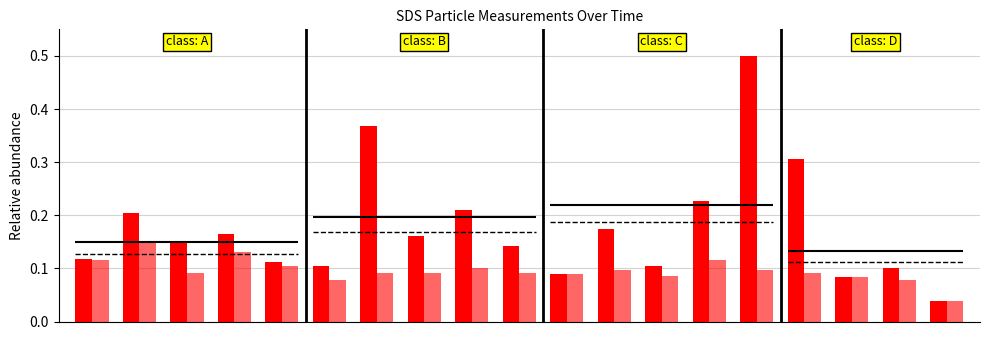

What is the maximum value shown in the chart?

0.5